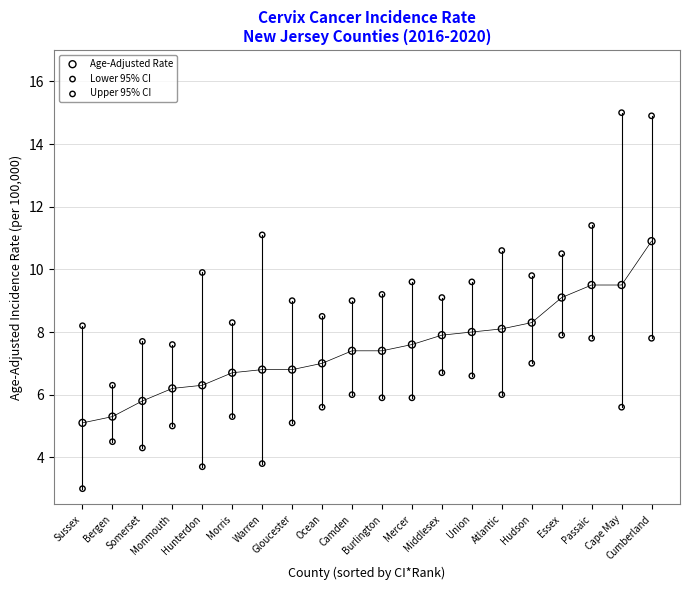

Across all data points, what is the range of Y values (max minus min)?

12.0